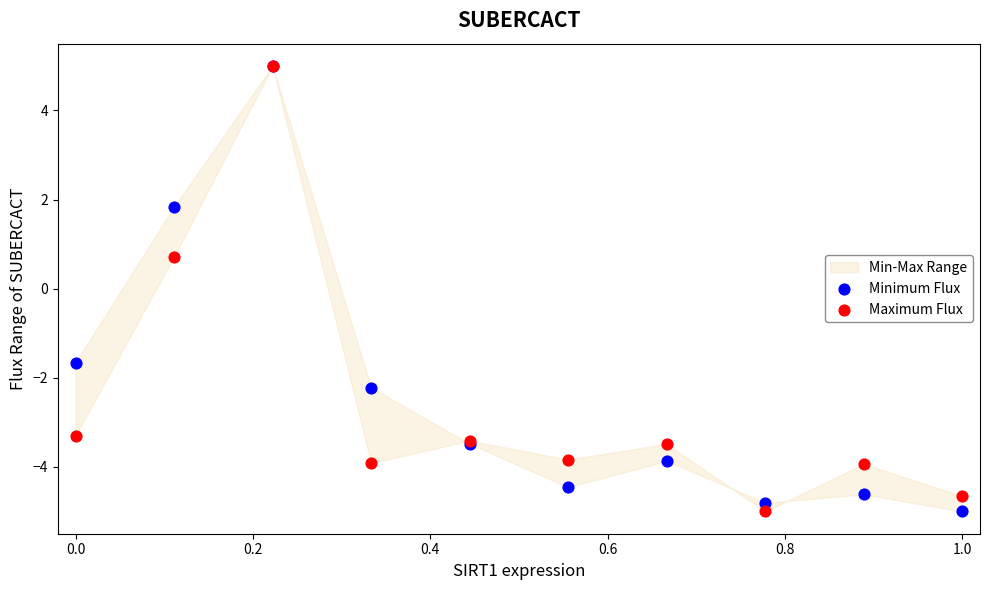

Across all series, what Y value is closest to 0?

0.7